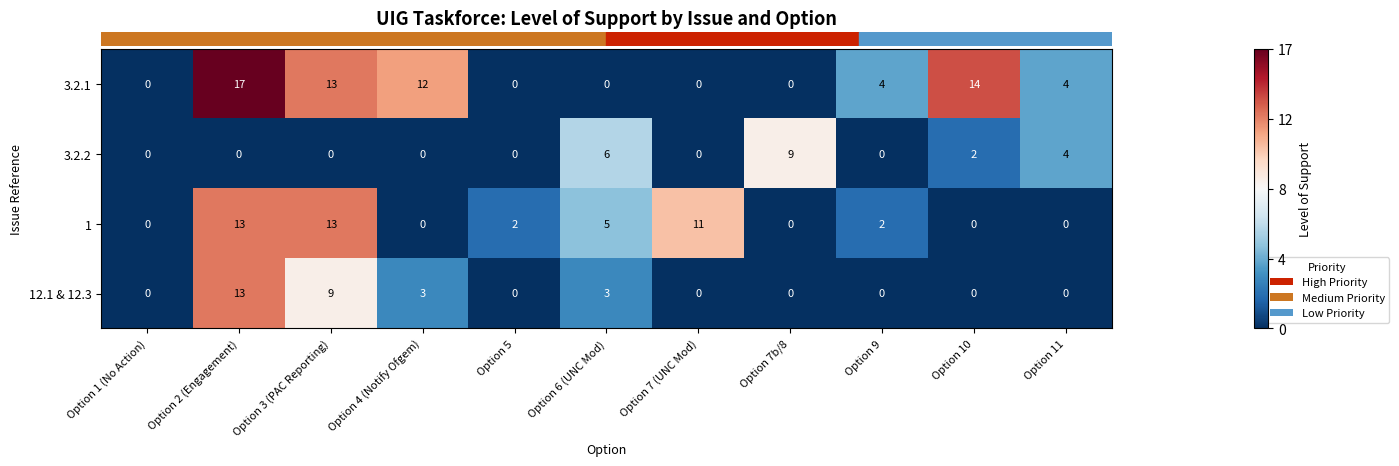

True or false: 1 has a value of 0 at Option 4 (Notify Ofgem).

True